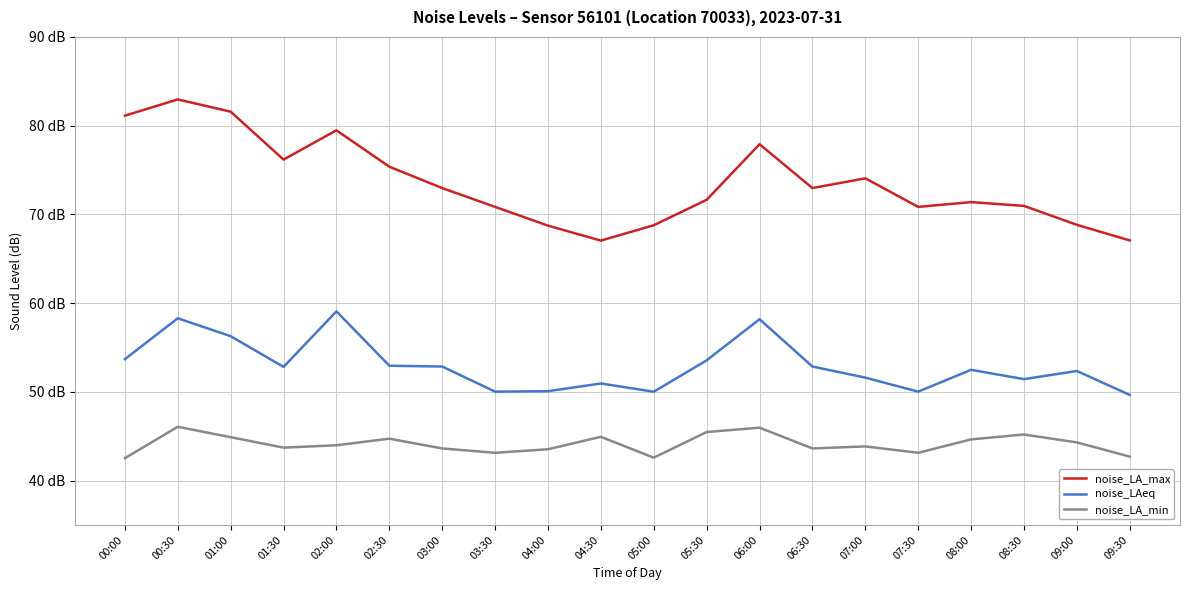

What is the difference between the maximum and second lowest values in the noise_LA_min series?

3.5